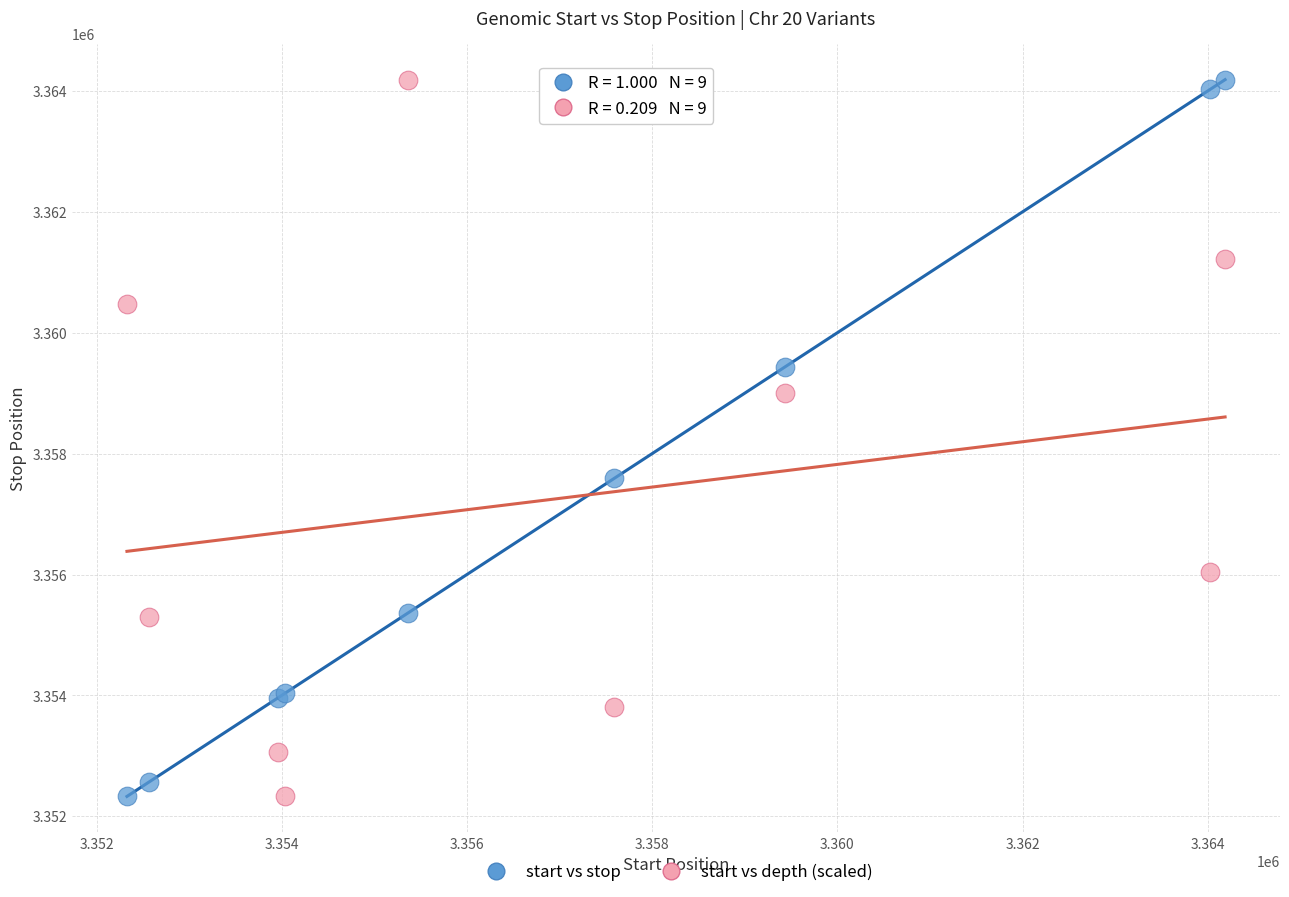

What is the X range (max minus min) for the scatter plot?

11859.0